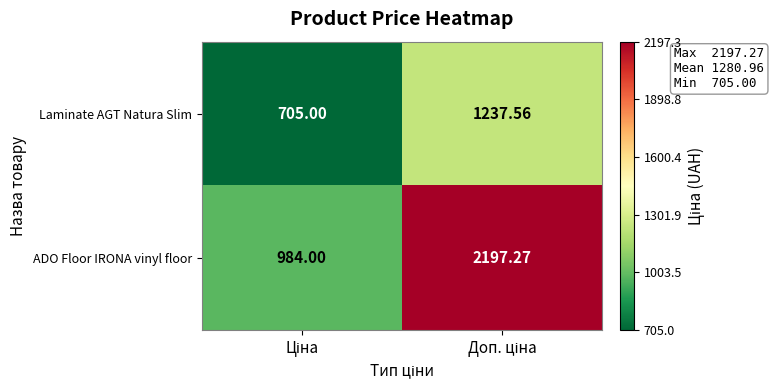

Rank the series by their maximum value, from highest to lowest.

ADO Floor IRONA vinyl floor, Laminate AGT Natura Slim